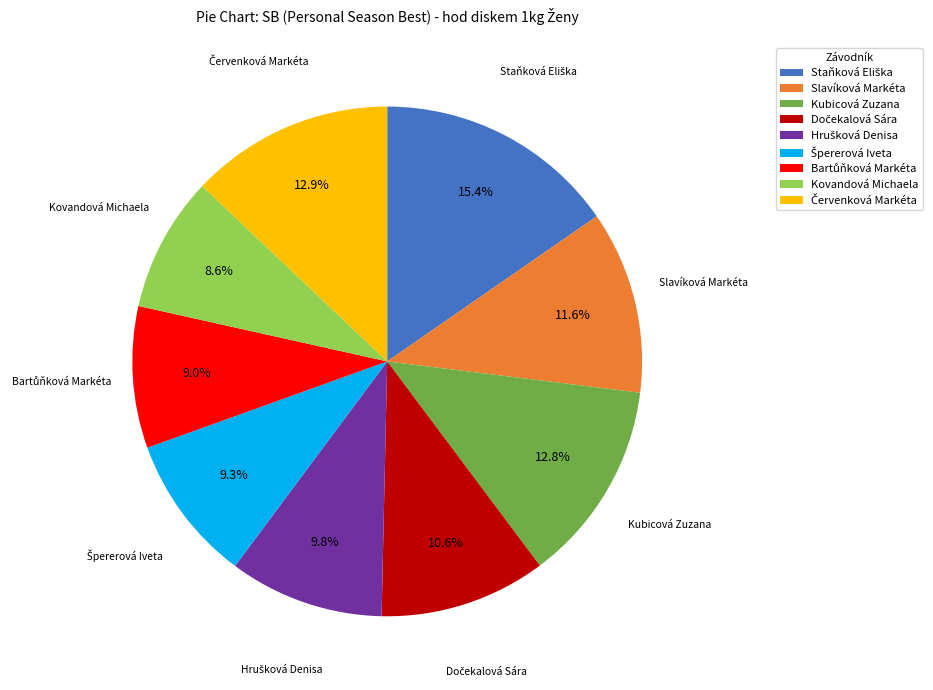

Is Kovandová Michaela the majority of the pie?

No